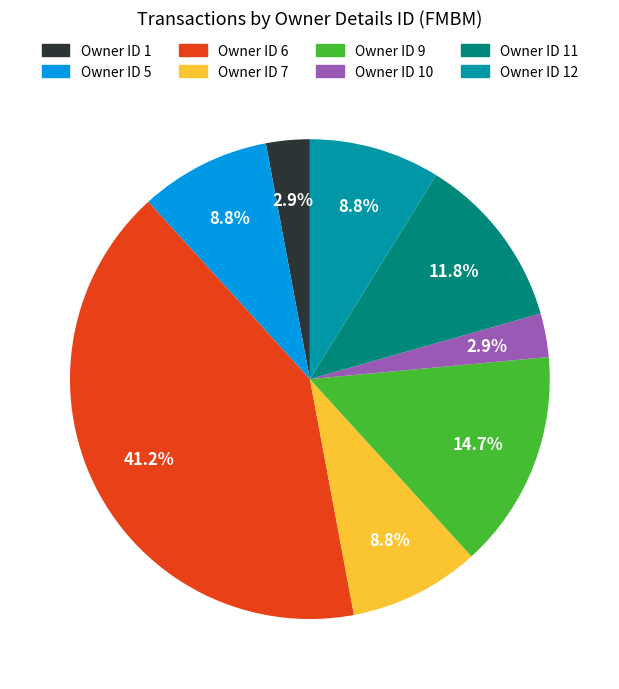

Does Owner ID 5 account for over 50% of the chart?

No